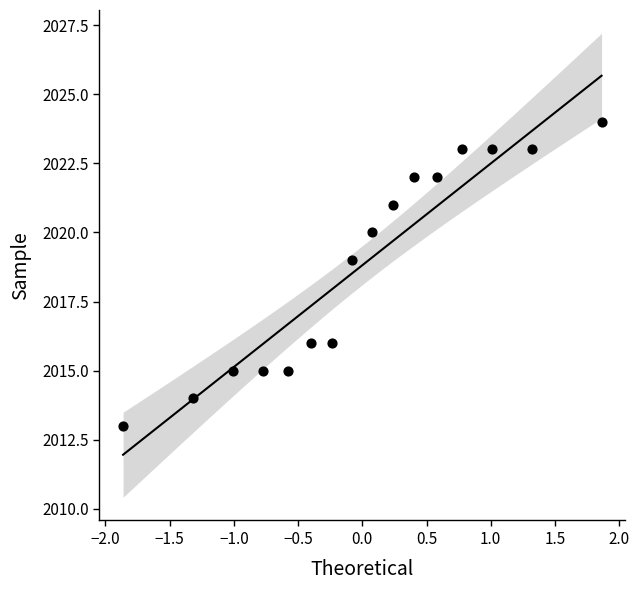

What is the range of Y values (max minus min)?

11